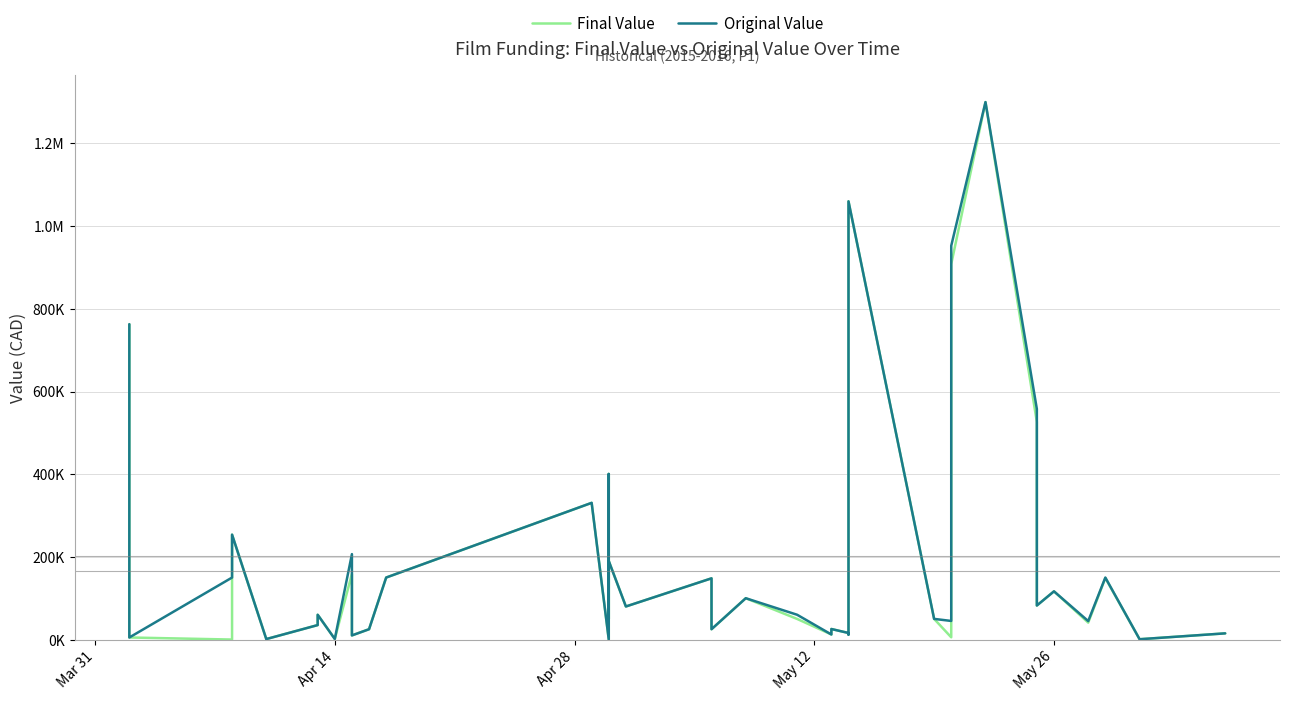

Is this an area chart (filled region under the line)?

No